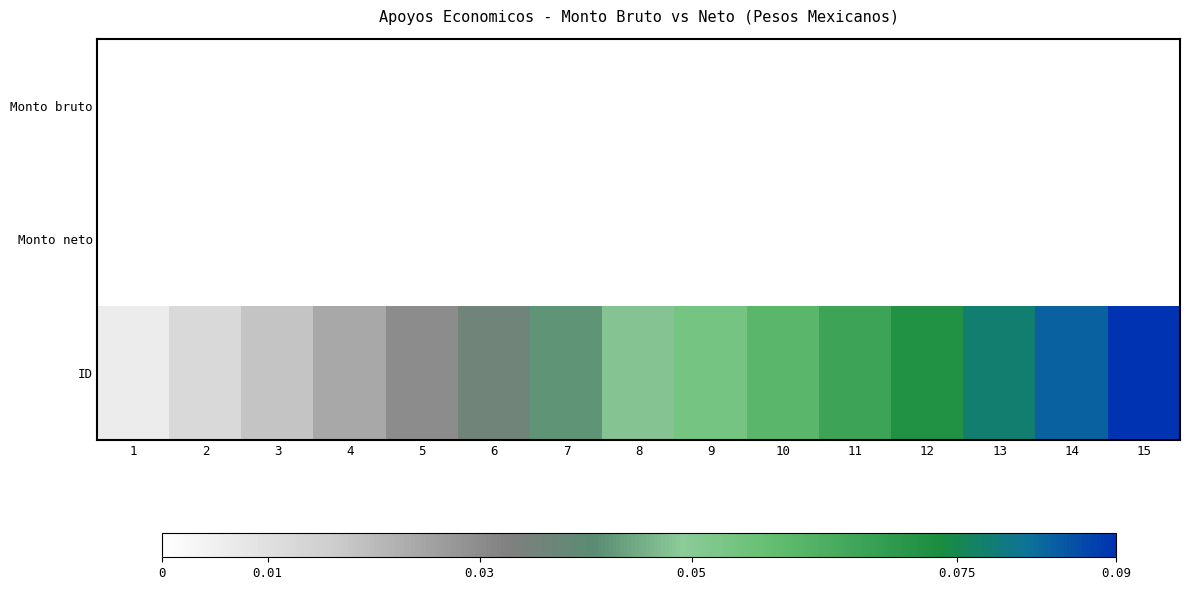

Which has a higher value, 3 or 6?

3